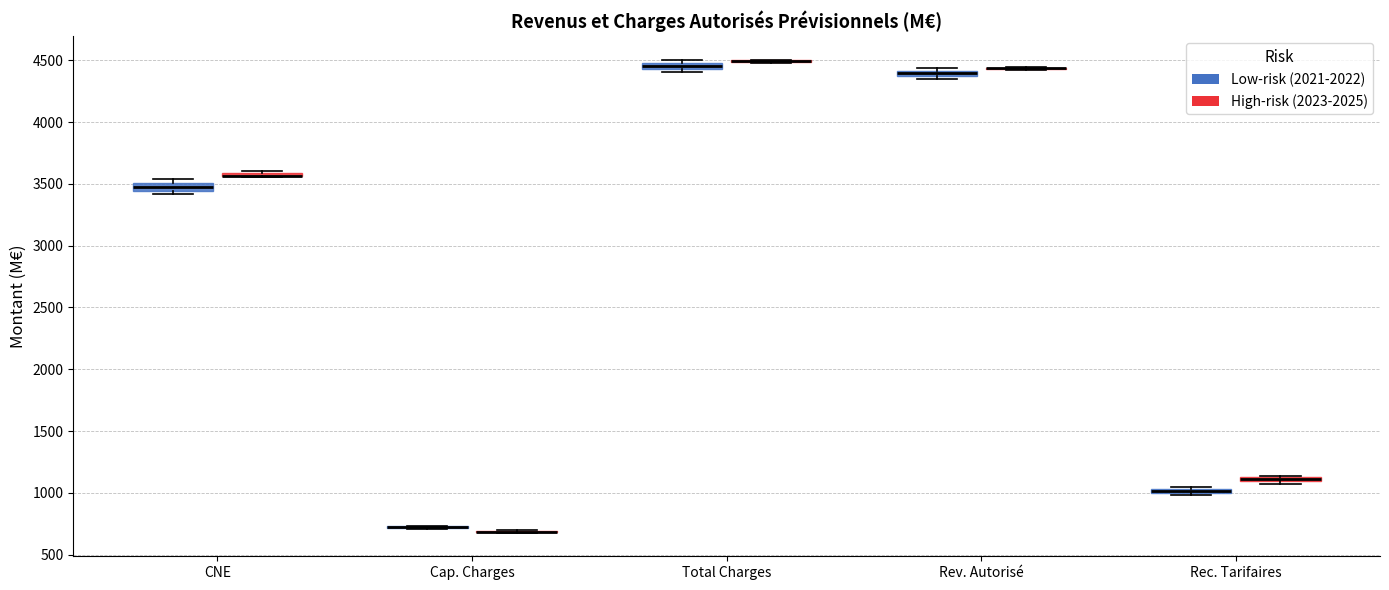

Where is the lower edge of the box for CNE (Low-risk (2021-2022)) on the y-axis? The values are not printed on the chart, so give them approximately, as read against the axis.

3450